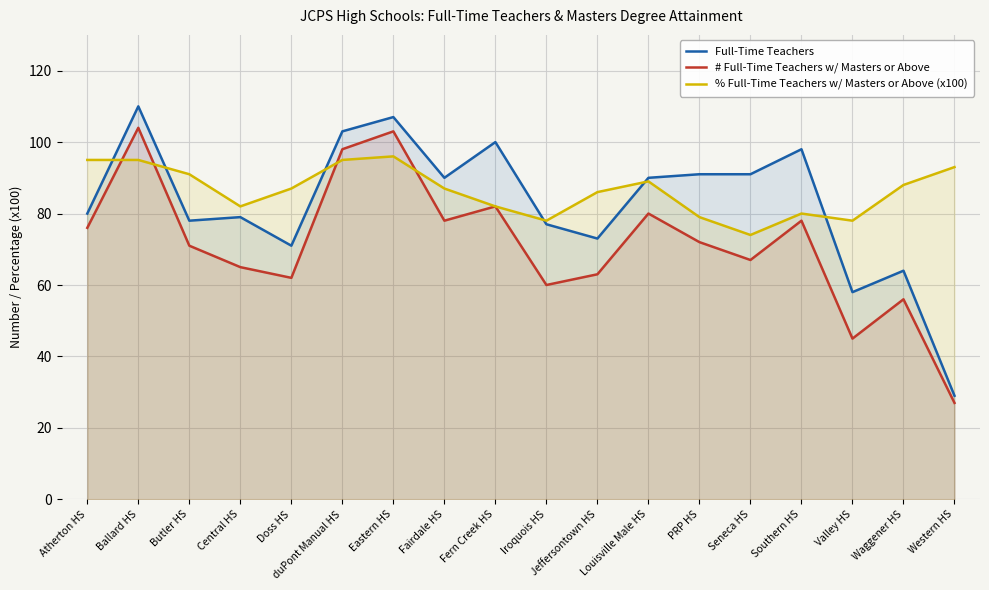

Where does the % Full-Time Teachers w/ Masters or Above (x100) series first go above 87?

Atherton HS